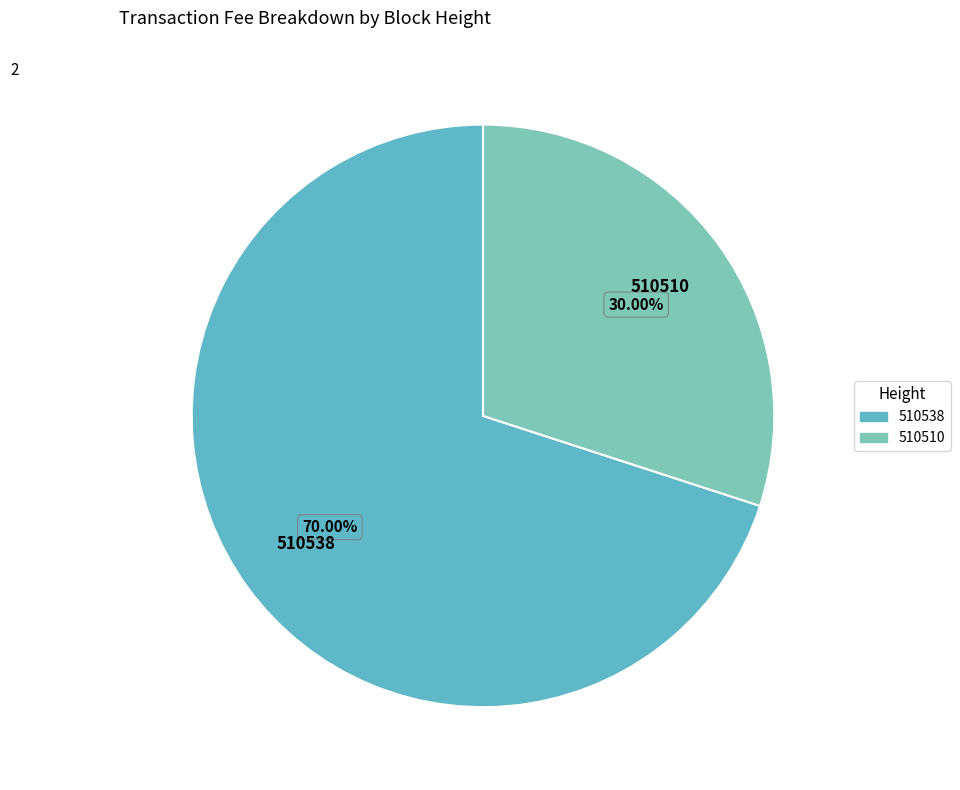

Is the sum of 510510 and 510538 greater than half?

Yes